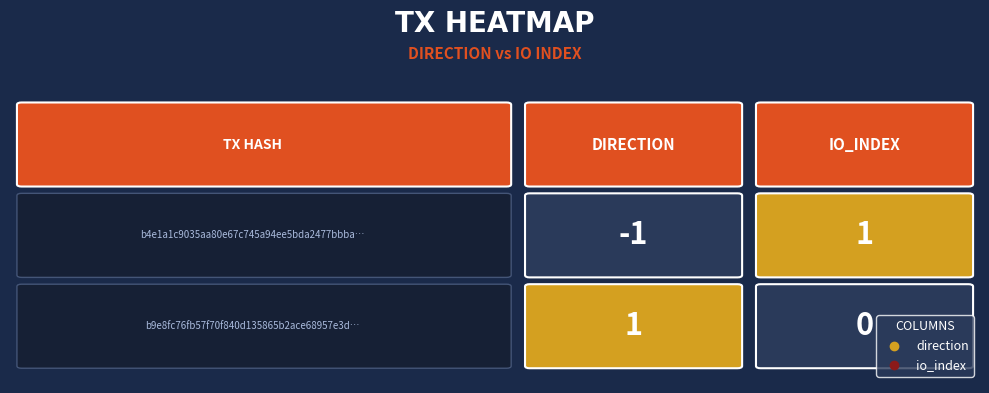

Reading left to right, list all the values displayed in this chart.

b4e1a1c9035aa80e67c745a94ee5bda2477bbba: -1	1
b9e8fc76fb57f70f840d135865b2ace68957e3d: 1	0